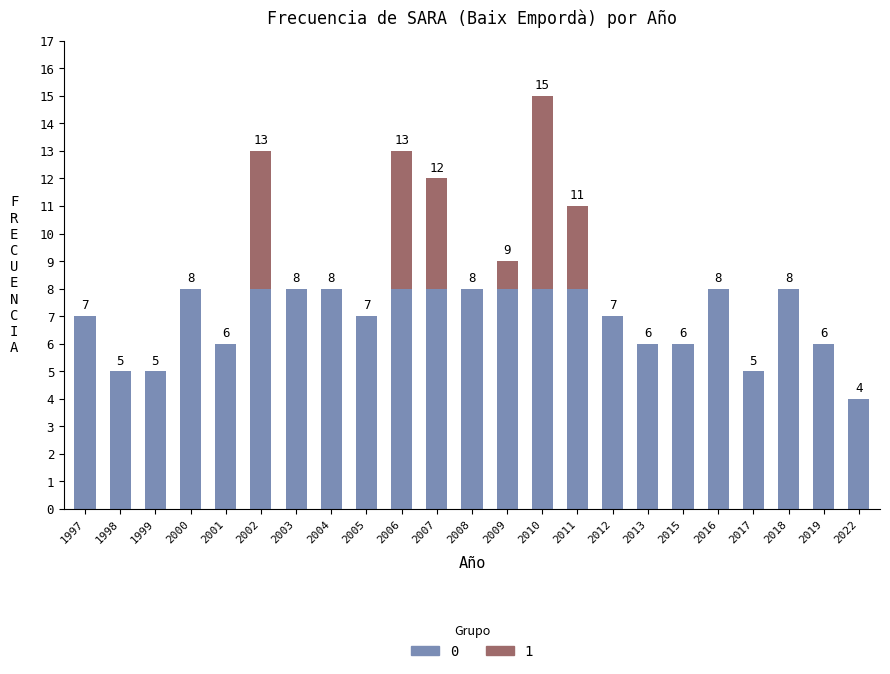

The 0 series shows 7 at 2005. True or false?

True